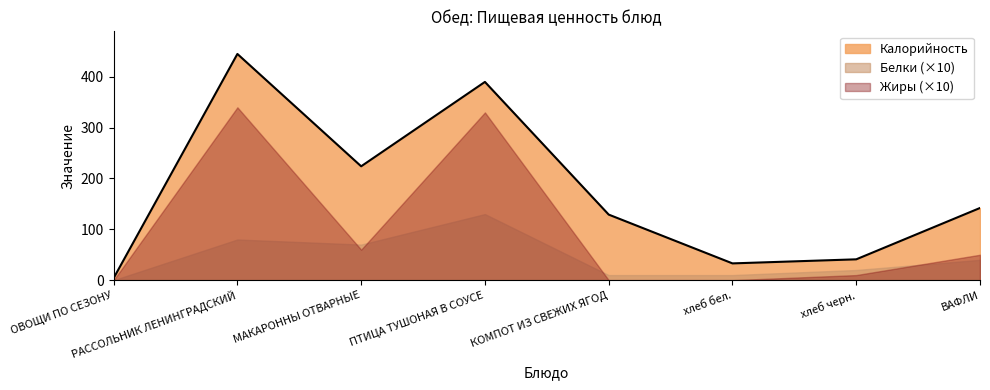

True or false: Белки has a value of 6 at ОВОЩИ ПО СЕЗОНУ.

False